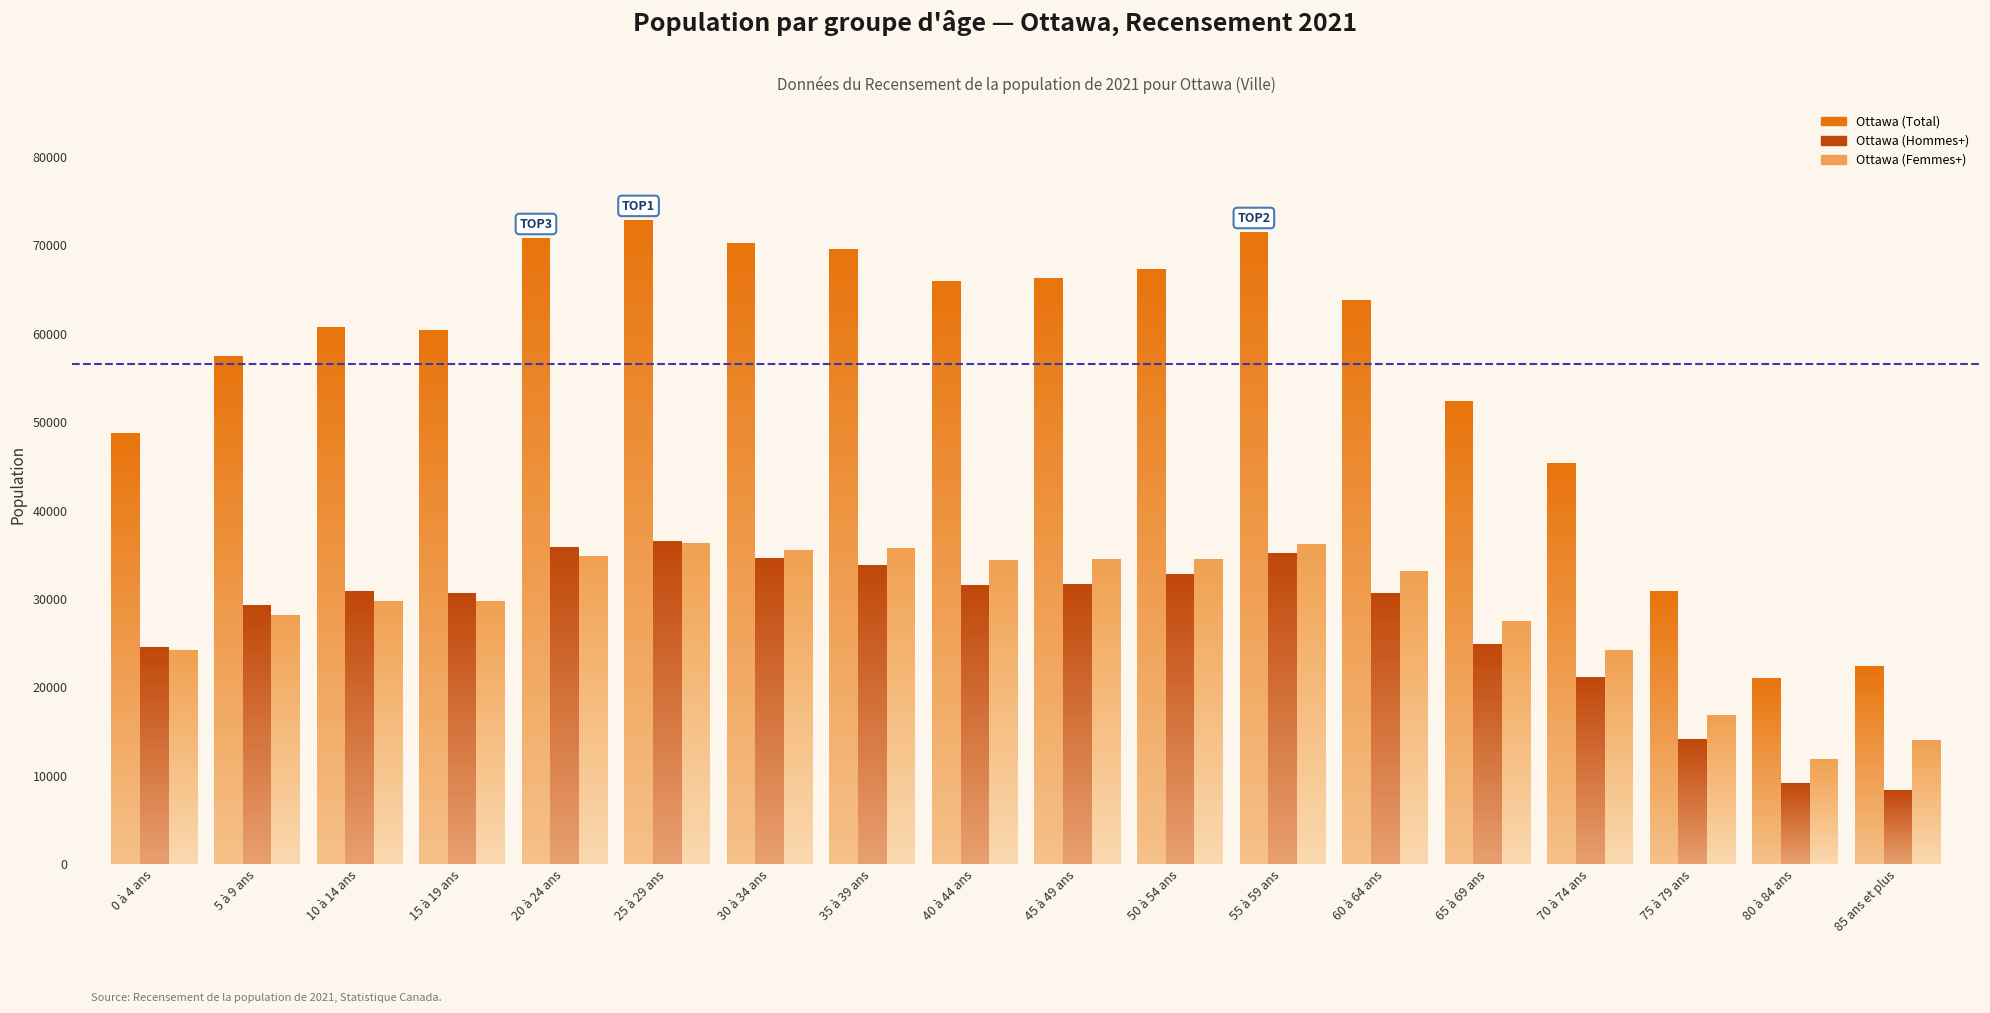

How many bars are there in each group?

3